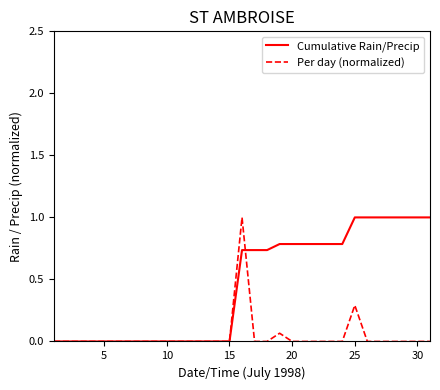

Which series has the largest total across all categories?

Cumulative Rain/Precip